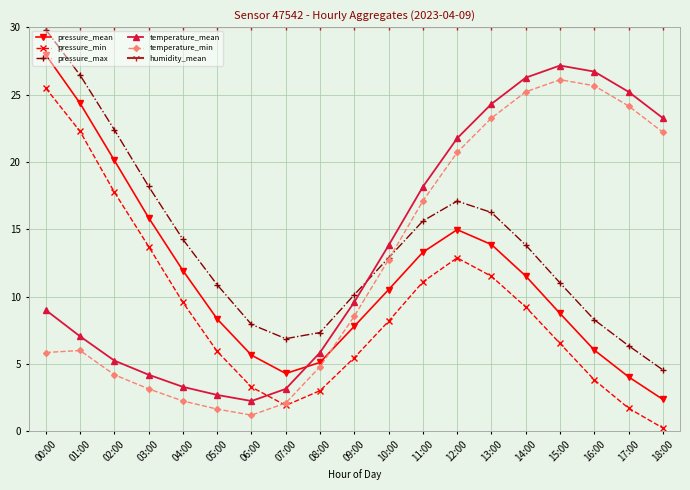

Which label corresponds to the smallest value in the chart?

18:00